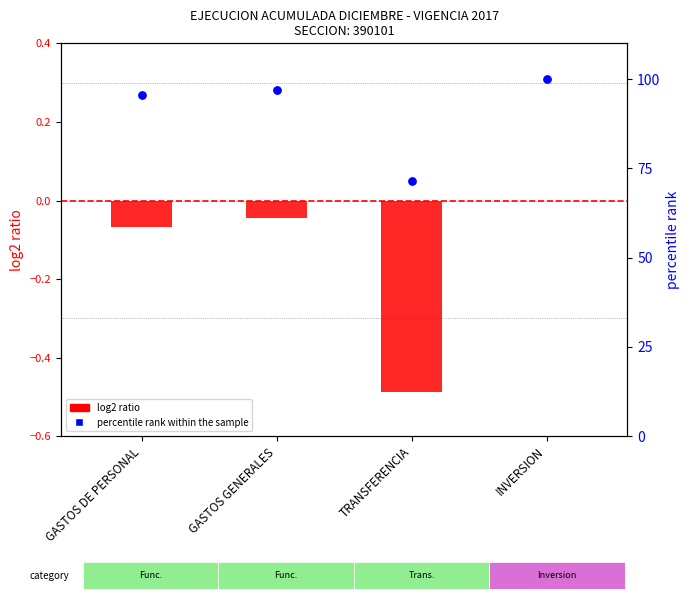

Which series has the widest spread of Y values?

percentile rank within the sample